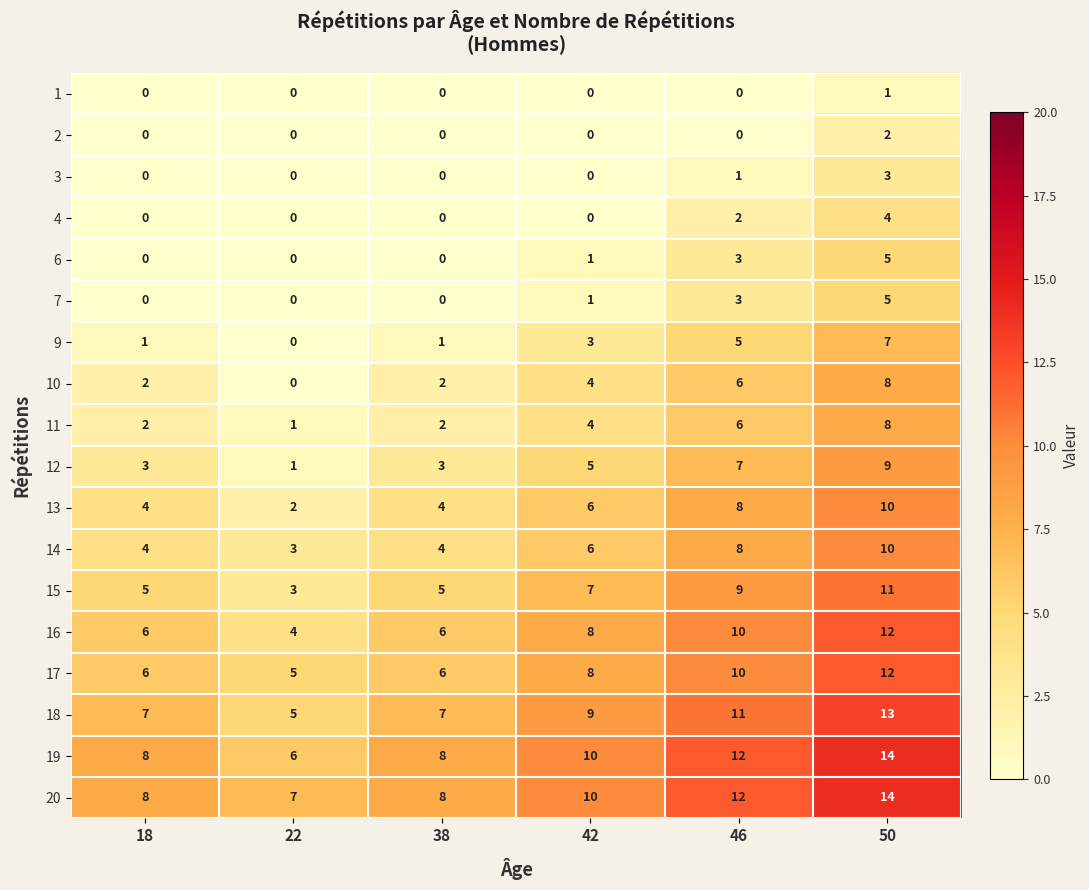

At which category is the sum across all series the highest?

50